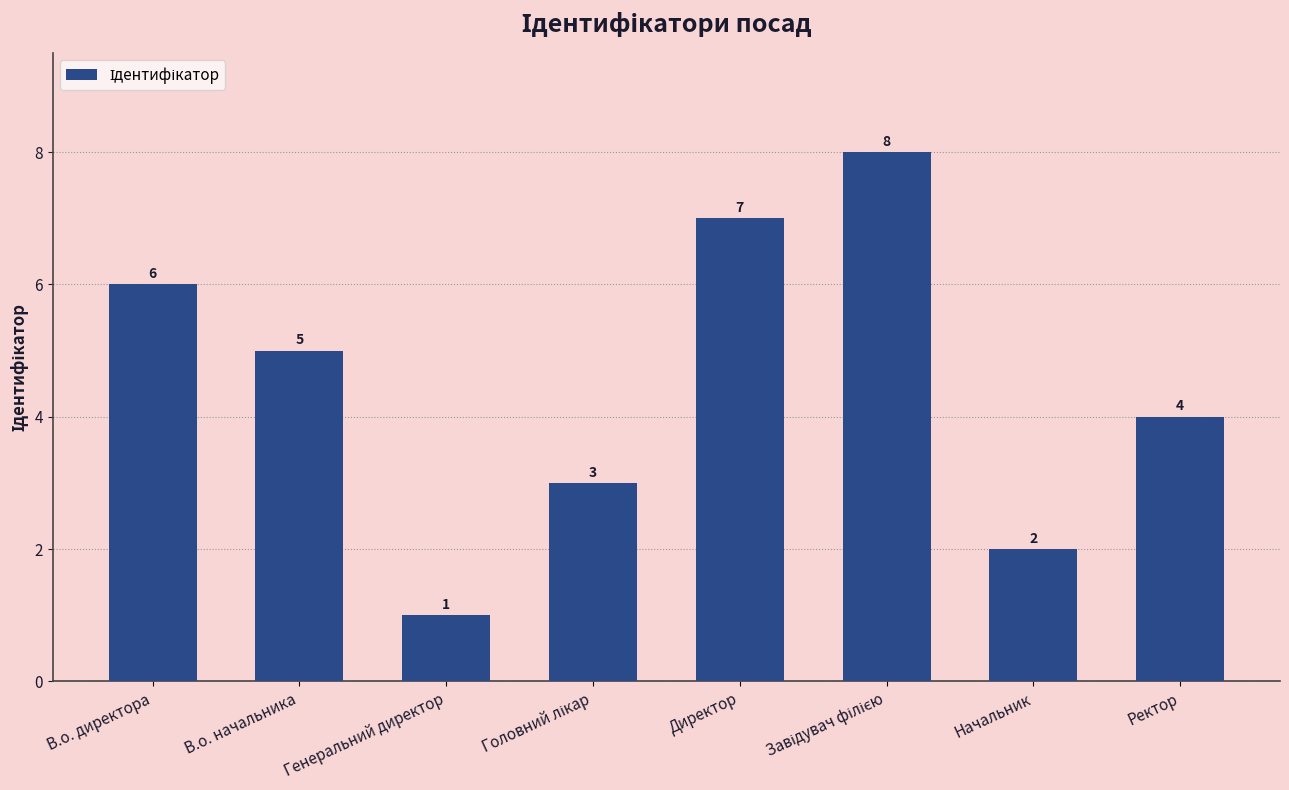

What is the smallest value displayed?

1